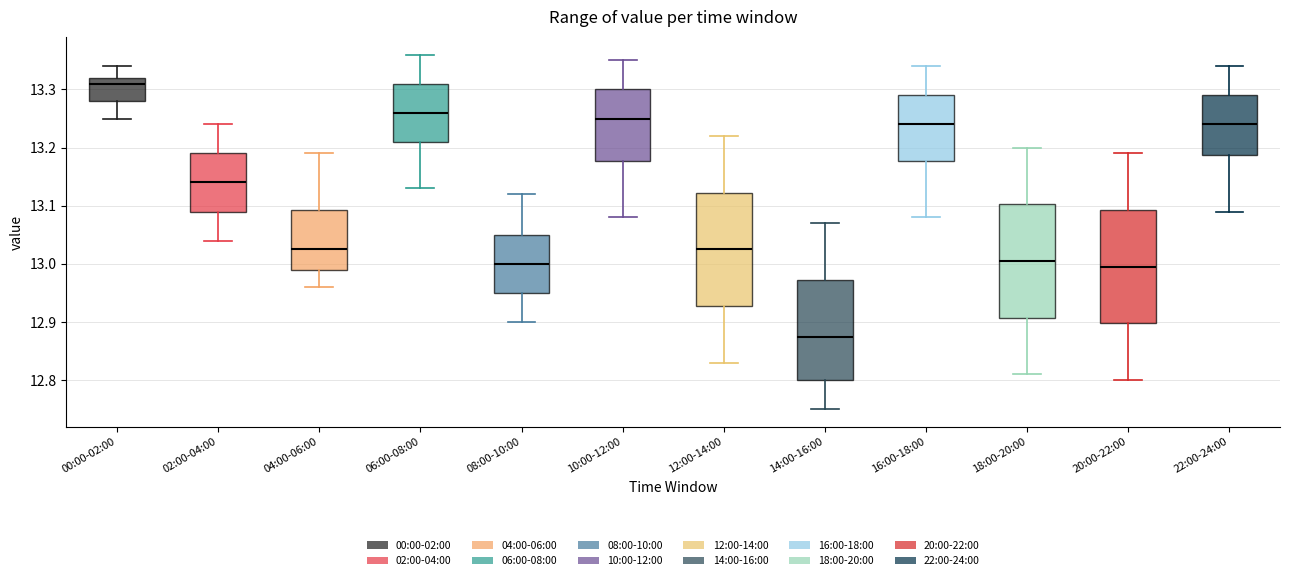

Which box's median line is the lowest?

14:00-16:00